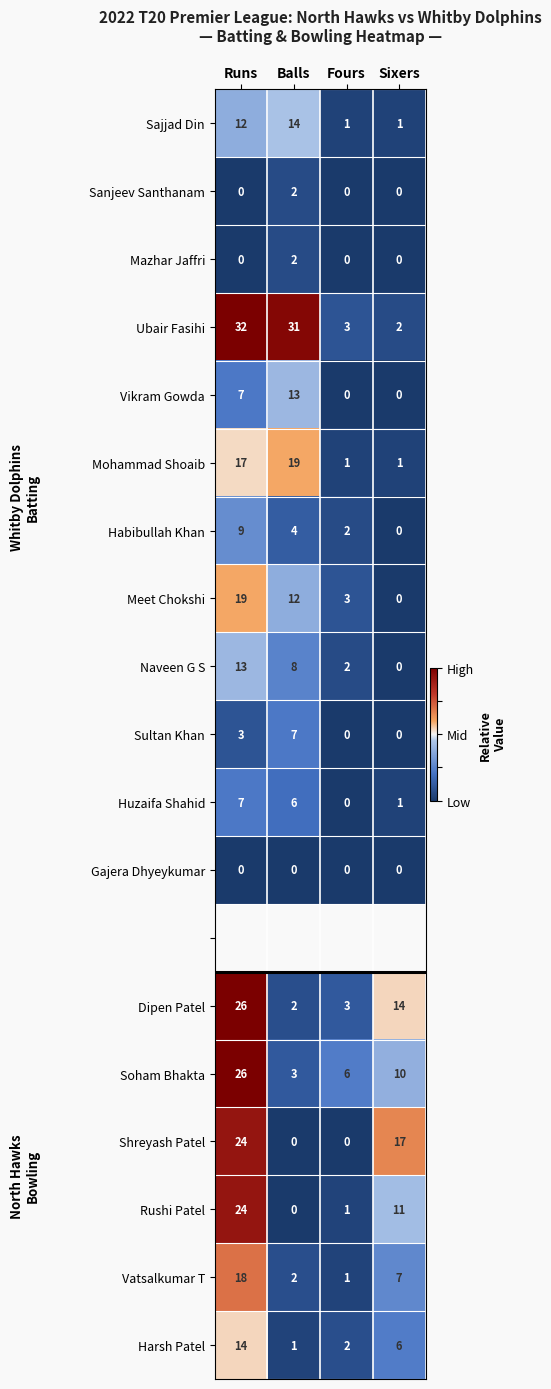

At which label is Vatsalkumar T closest to 9?

Sixers